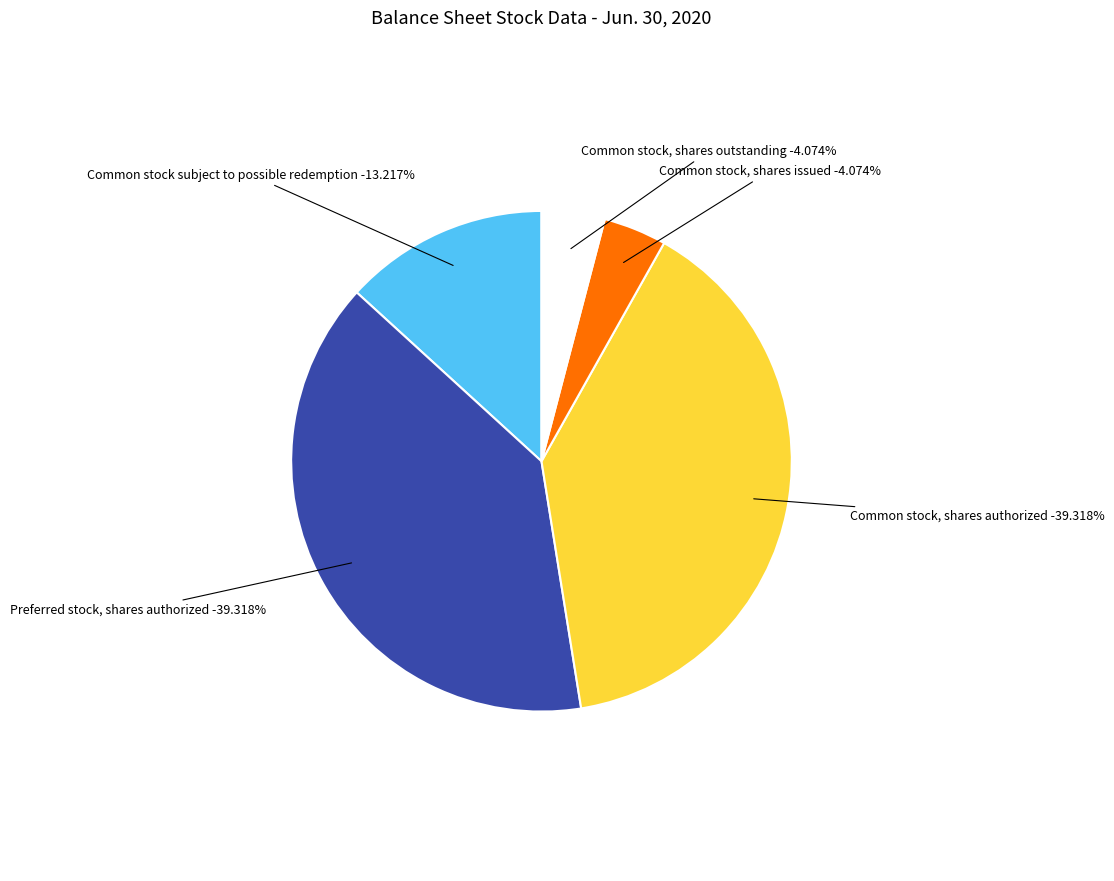

To the nearest percent, what is the combined percentage of Common stock subject to possible redemption and Preferred stock, shares authorized?

53%